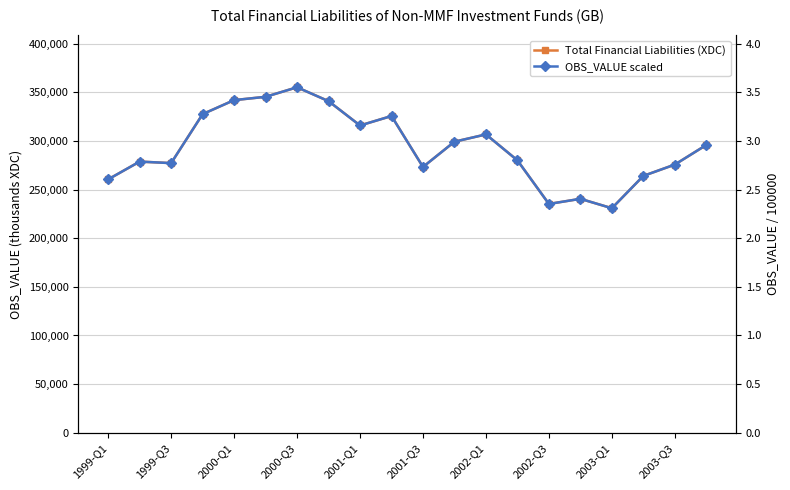

True or false: Total Financial Liabilities (XDC) and OBS_VALUE scaled cross at least once.

False